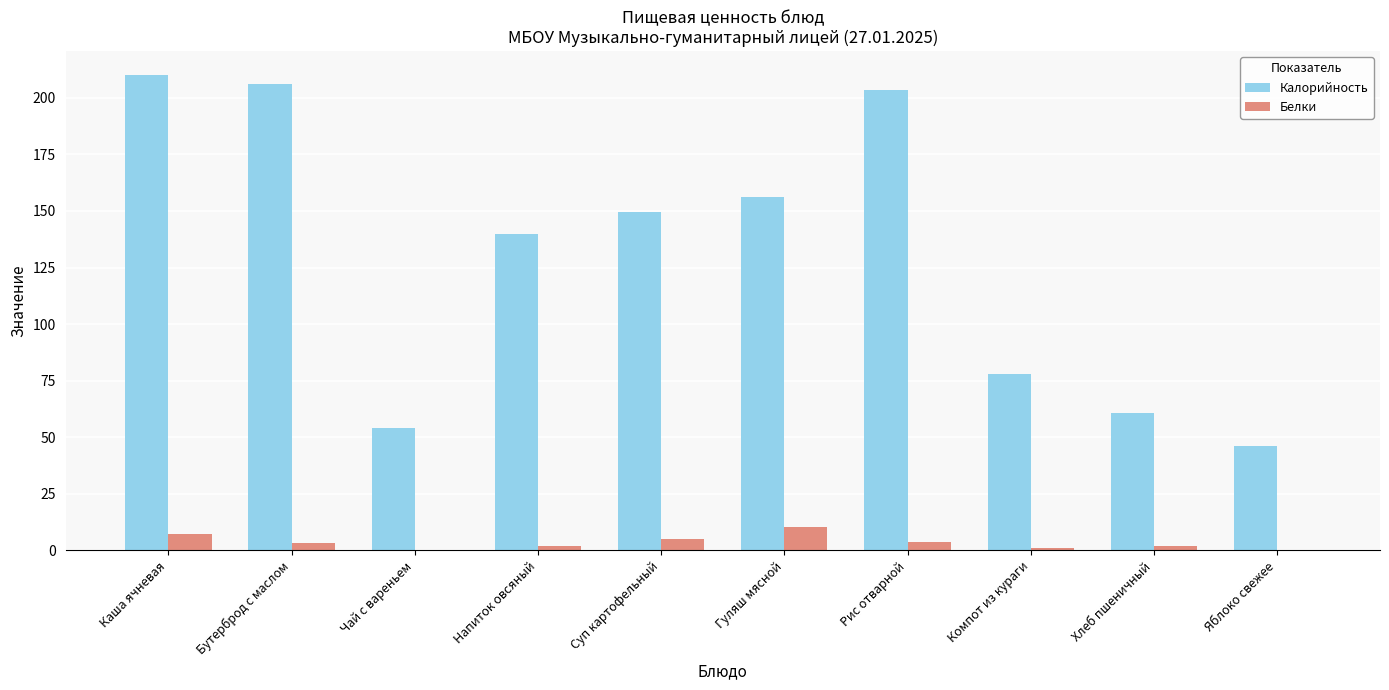

Is it true that Калорийность equals 77.9 at Компот из кураги?

True